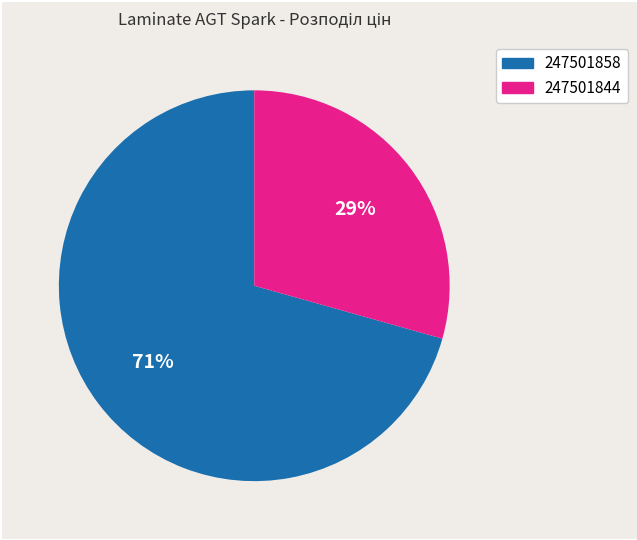

What is the smallest slice in the pie chart?

247501844